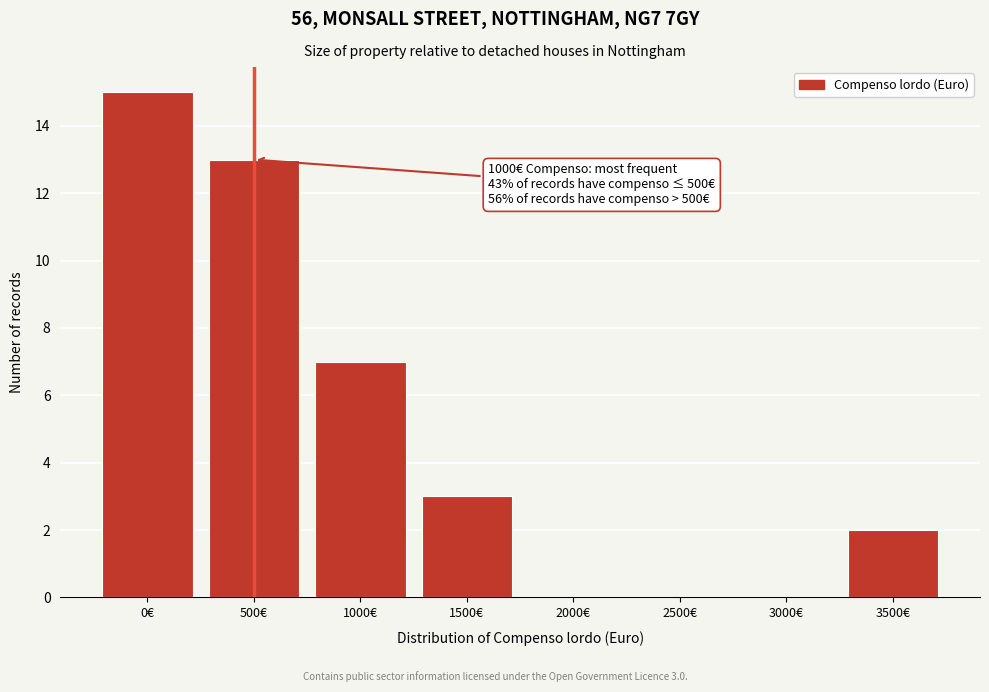

Reading left to right, transcribe all the data shown in this chart.

0€=15	500€=13	1000€=7	1500€=3	2000€=0	2500€=0	3000€=0	3500€=2